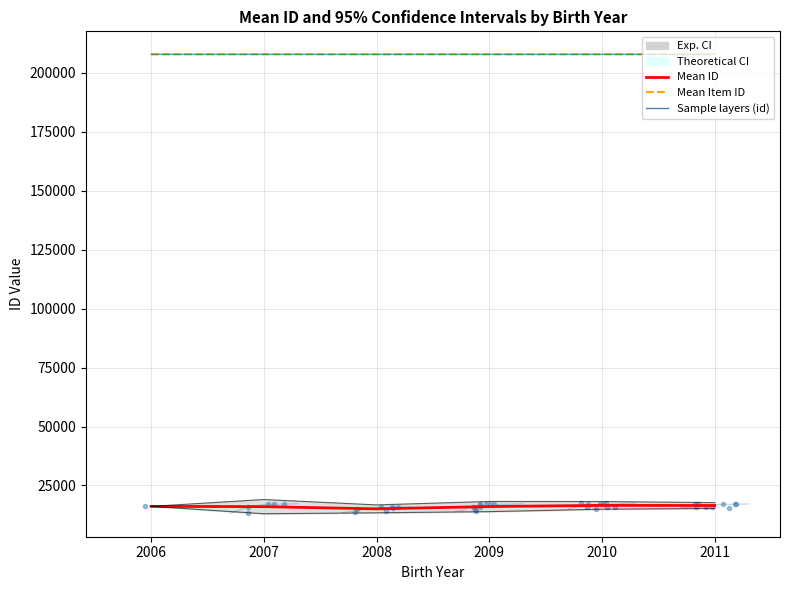

True or false: Mean Item ID and Mean ID intersect in this chart.

False